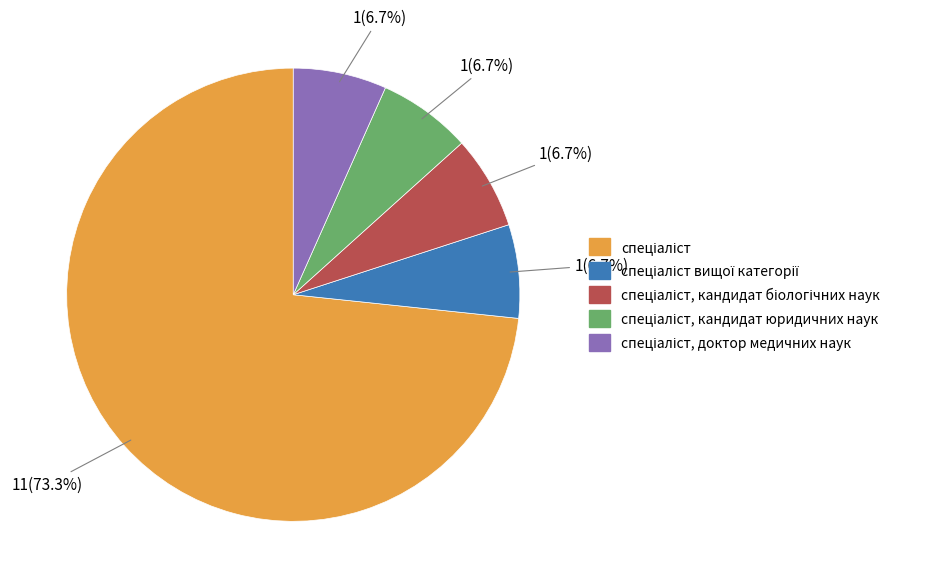

Is there any slice that represents more than half of the pie?

Yes